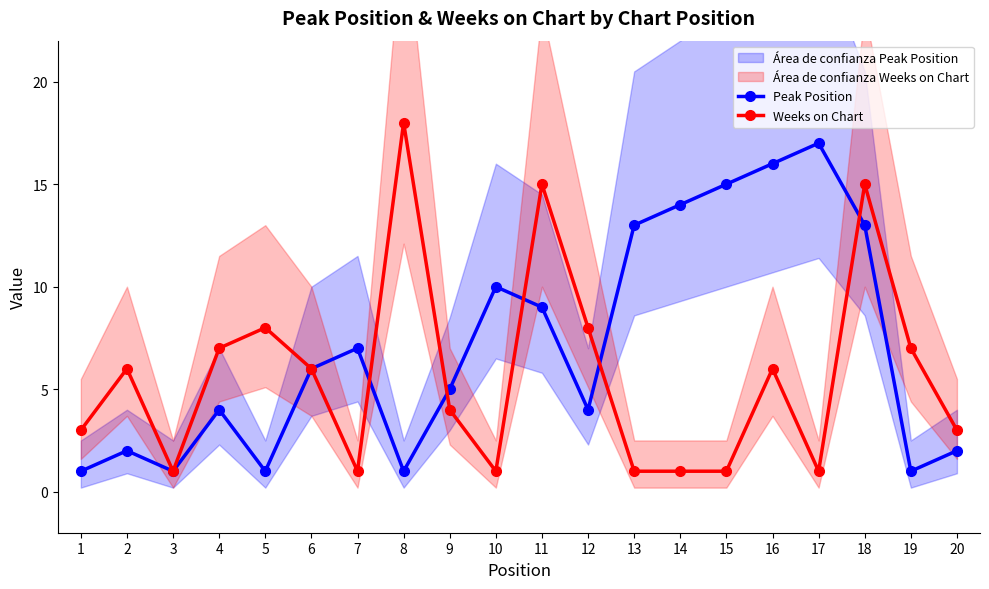

At which category is the sum across all series the highest?

18